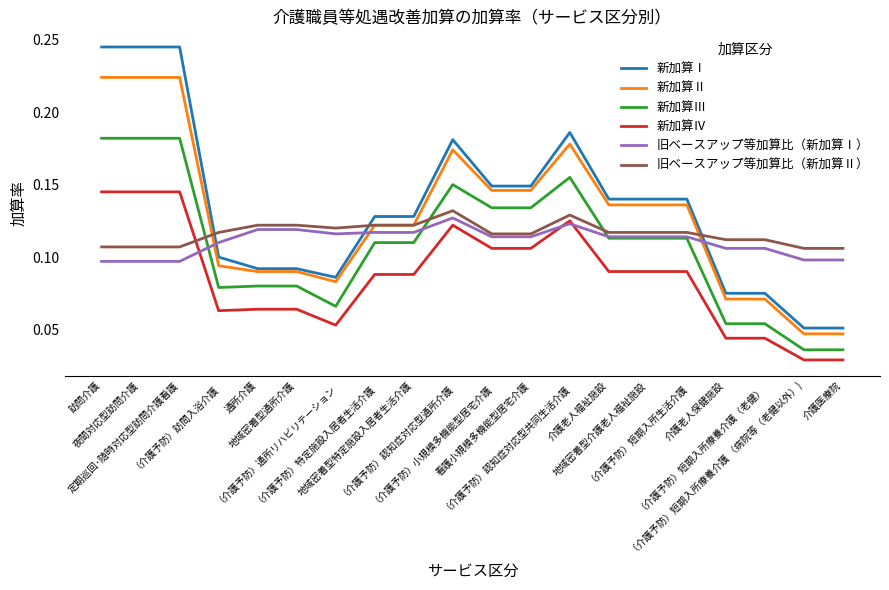

How many intersections are there between 旧ベースアップ等加算比（新加算Ⅰ） and 新加算Ⅰ?

3